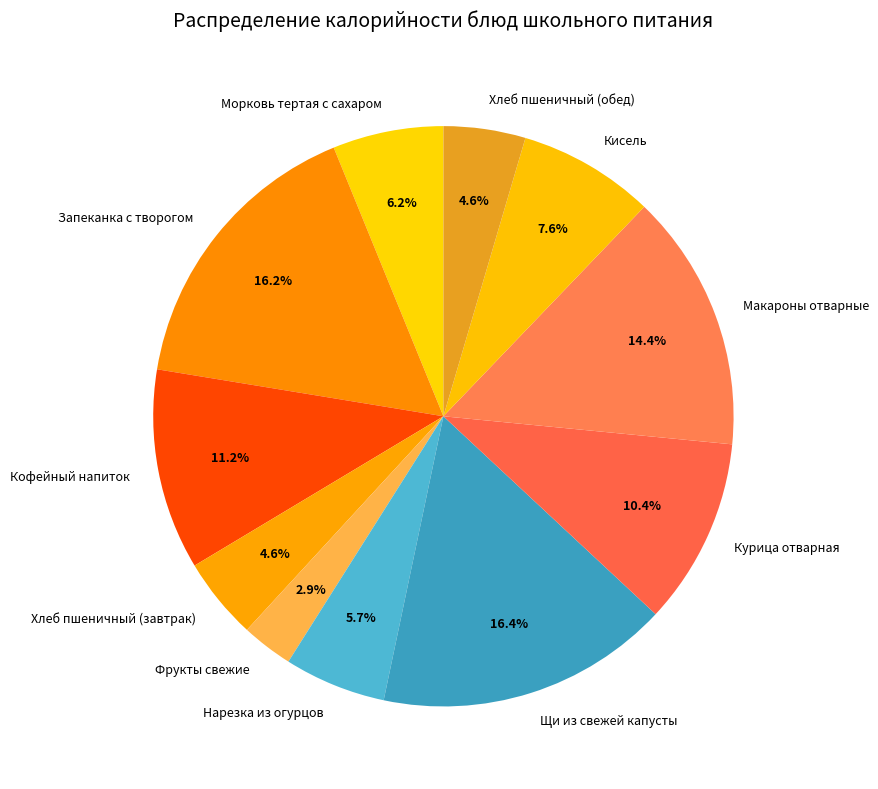

Is there any slice that represents more than half of the pie?

No